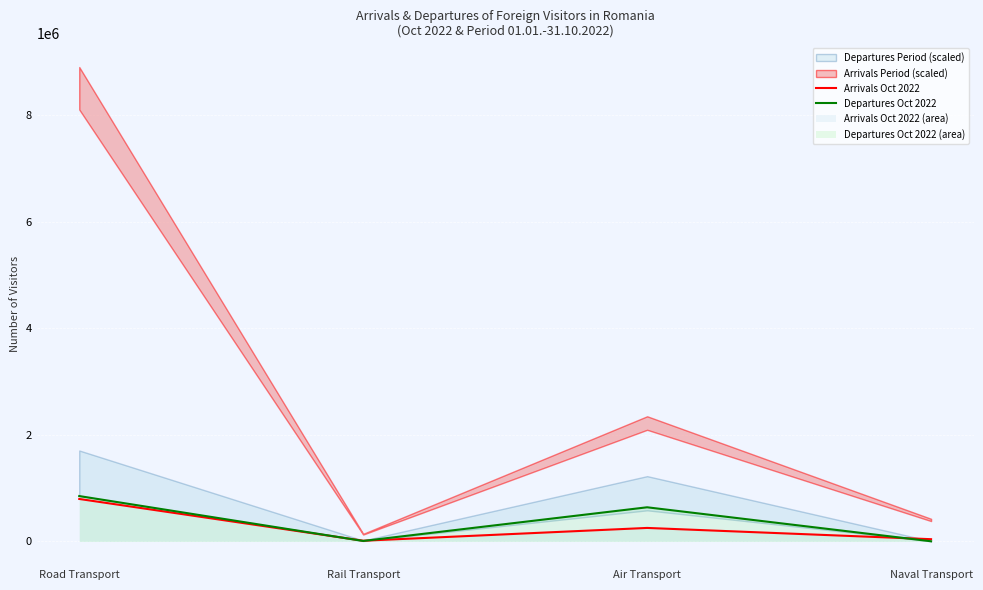

Which series changed the most between Rail Transport and Air Transport?

Departures Oct 2022